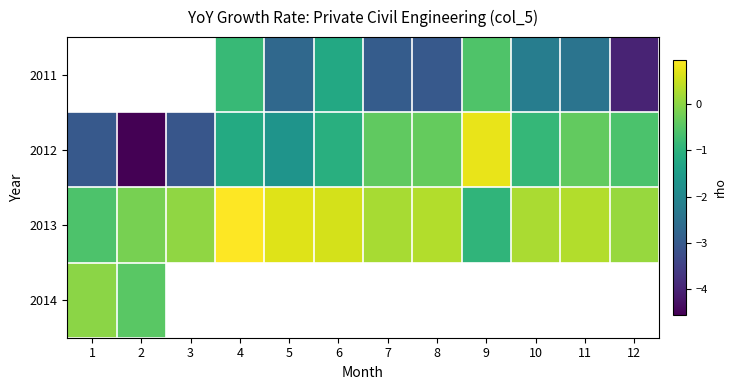

Which has a higher value, 6 or 7?

6